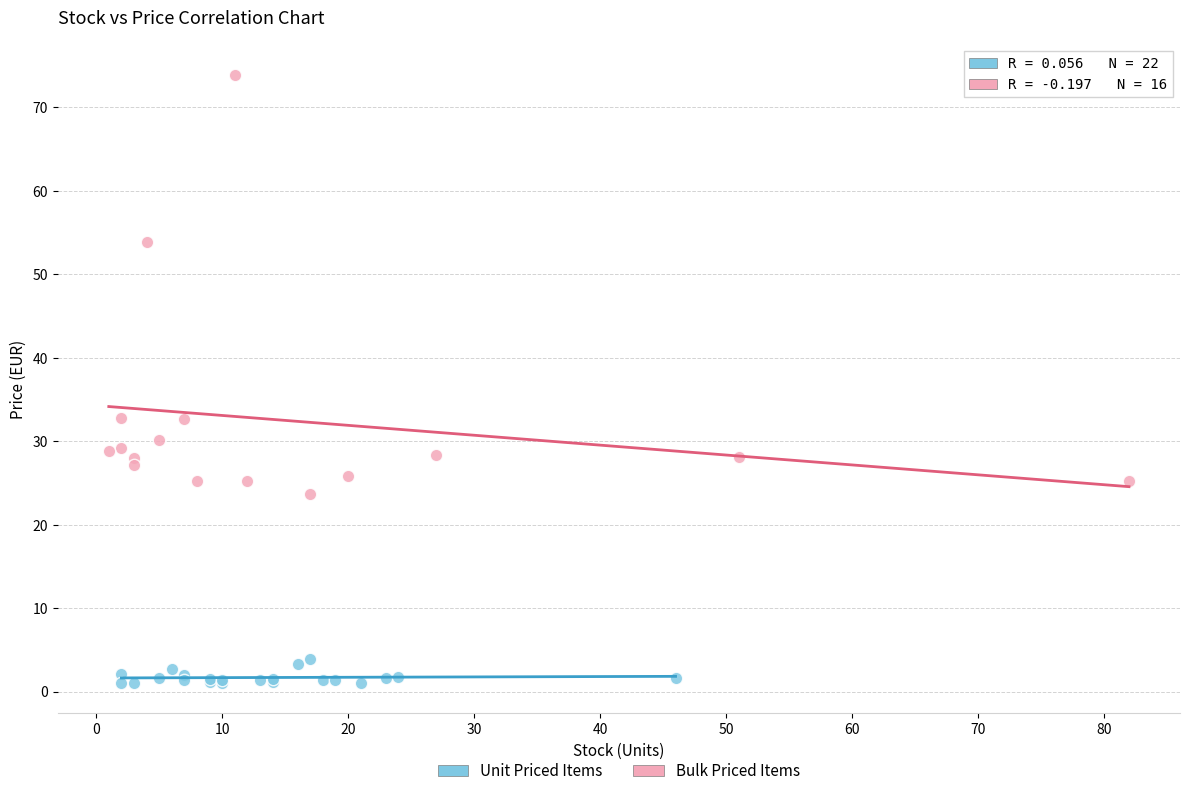

Which series contains the highest Y value?

Bulk Priced Items